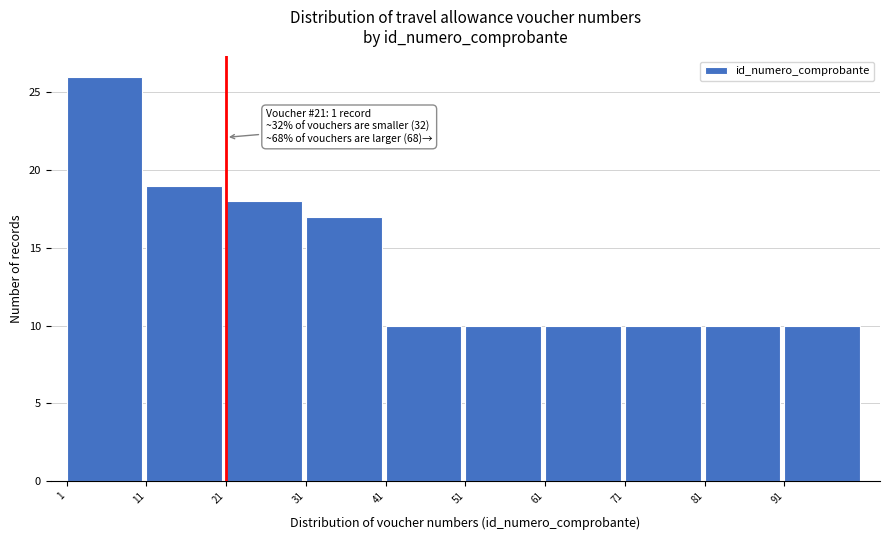

Over which range of the x-axis is the bar tallest?

1 to 11